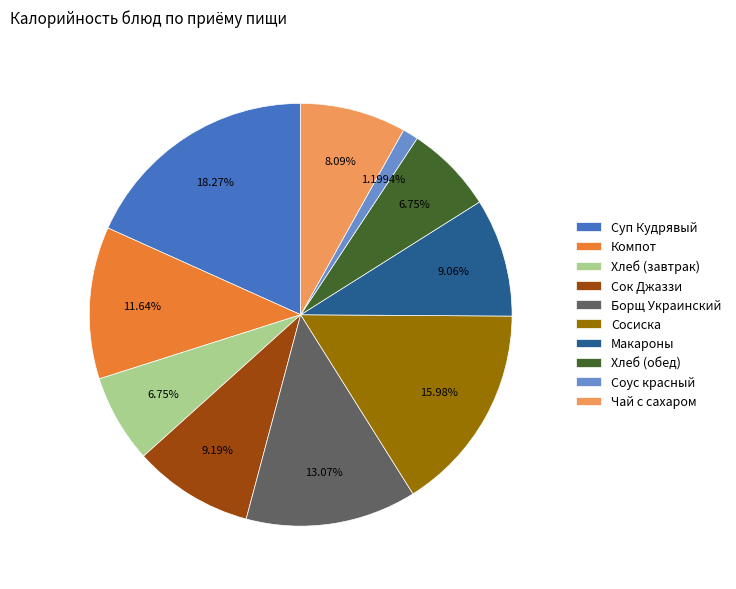

The Чай с сахаром slice represents 8% of the pie. True or false?

True